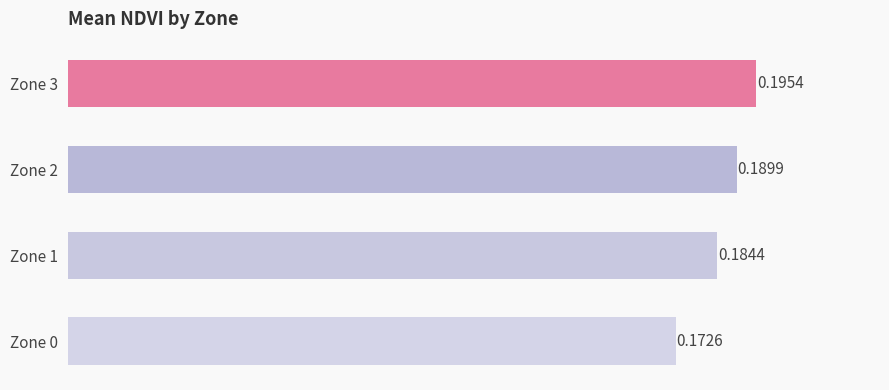

List the labels in order of value, smallest first.

Zone 0, Zone 1, Zone 2, Zone 3